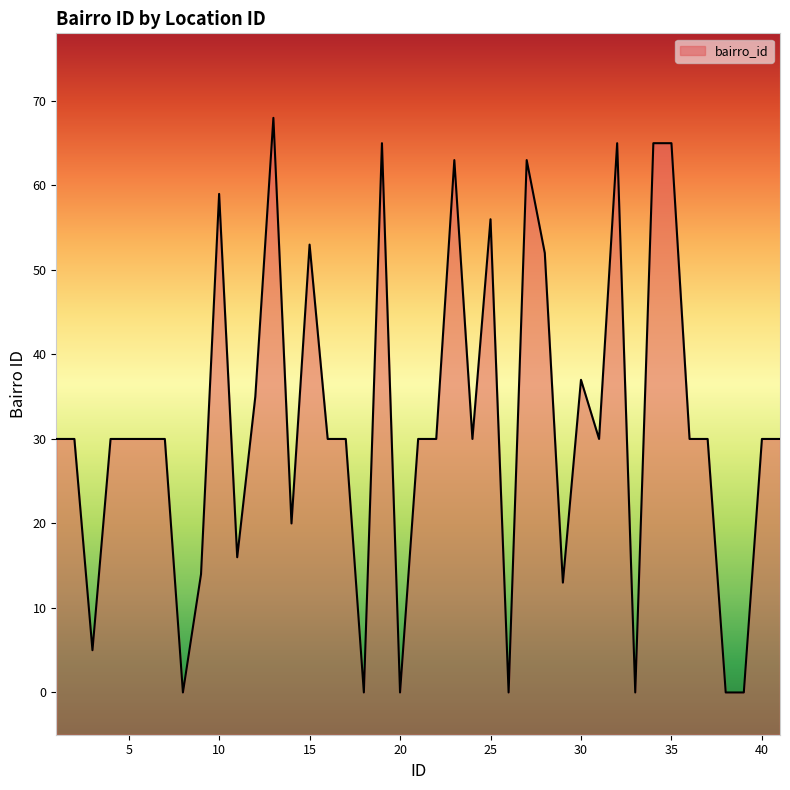

How many lines are shown in the chart?

1